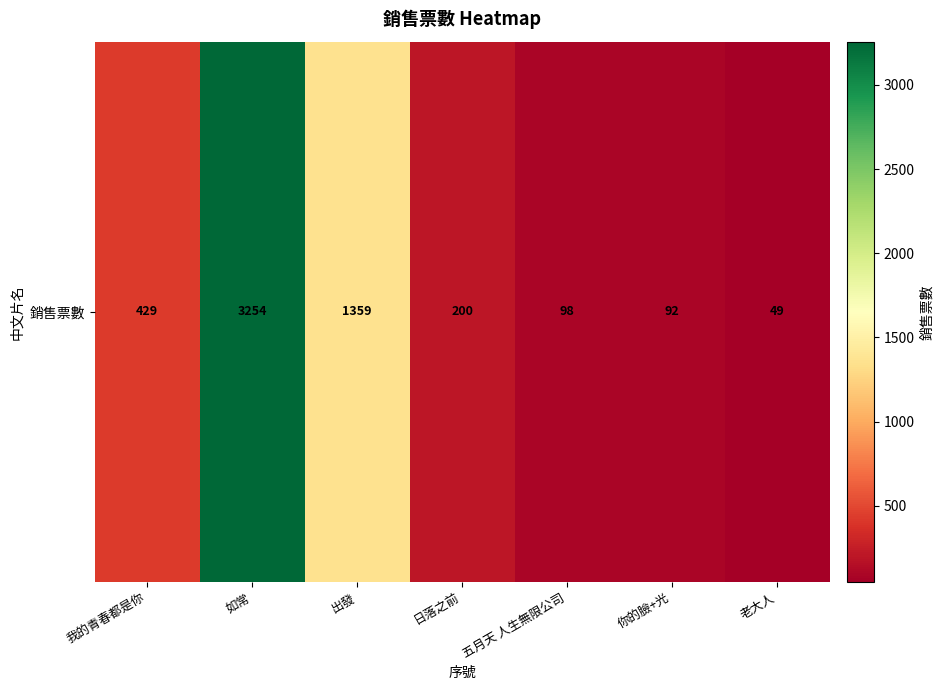

Count the number of values greater than 200.

3